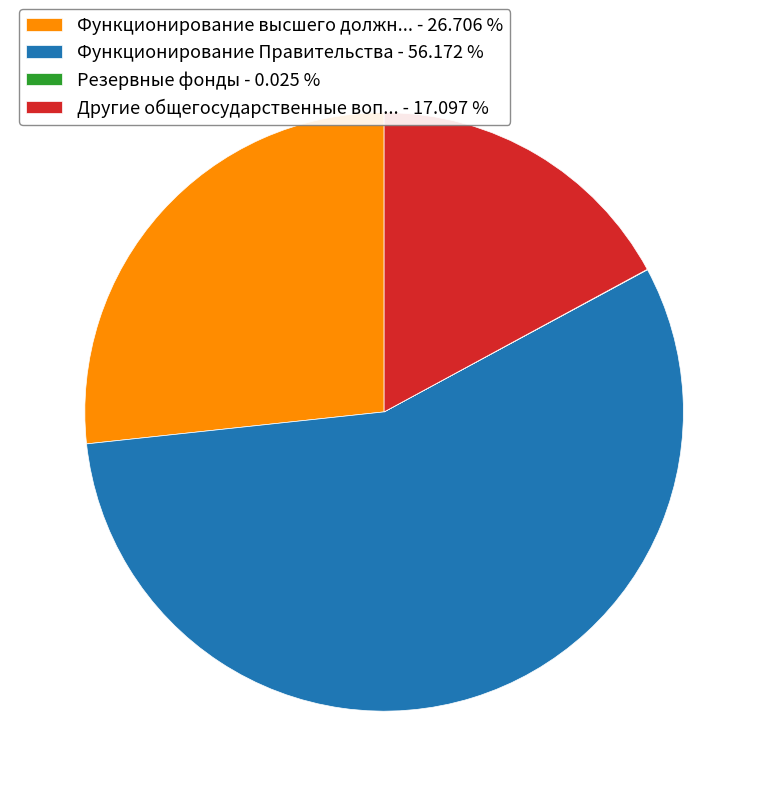

What is the majority slice?

Функционирование Правительства - 56.172 %